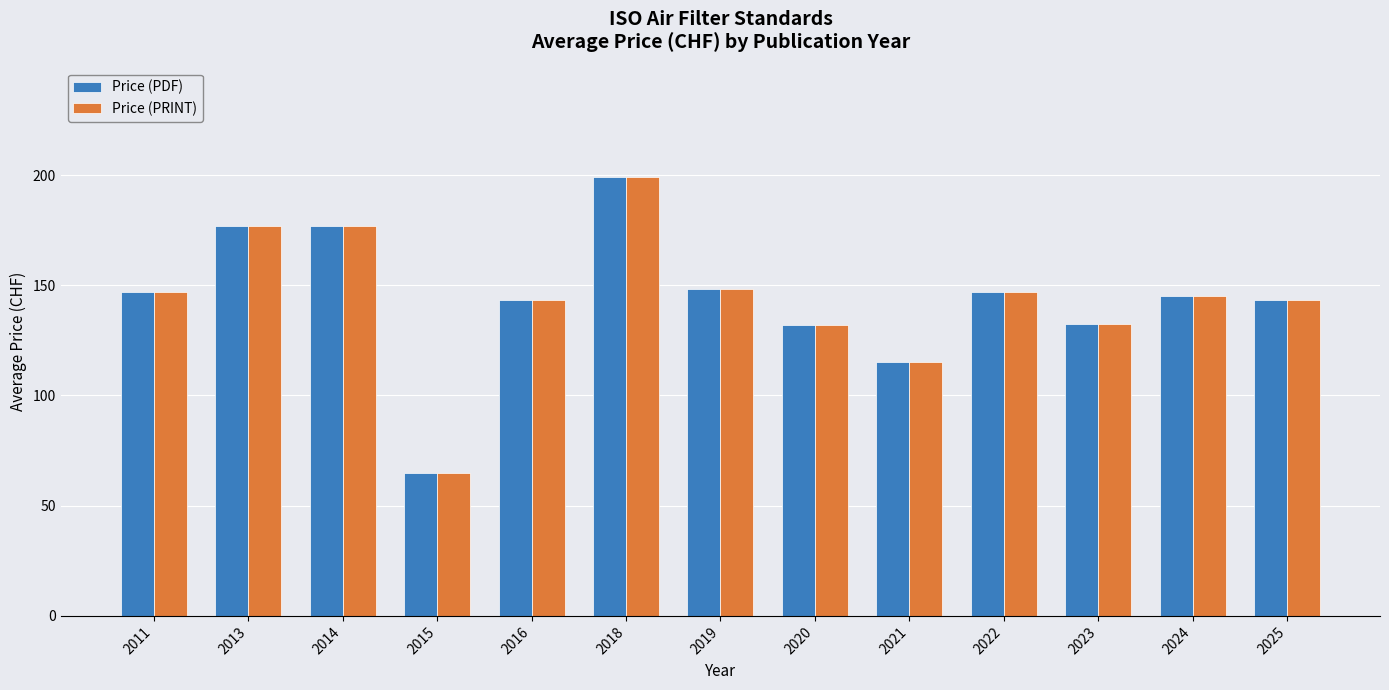

Which category has the lowest value in the Price (PDF) series?

2015